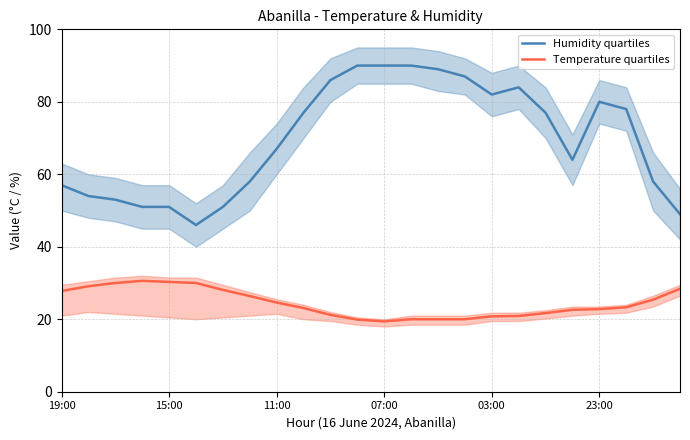

What is the difference between the maximum and second lowest values in the Humidity quartiles series?

41.0